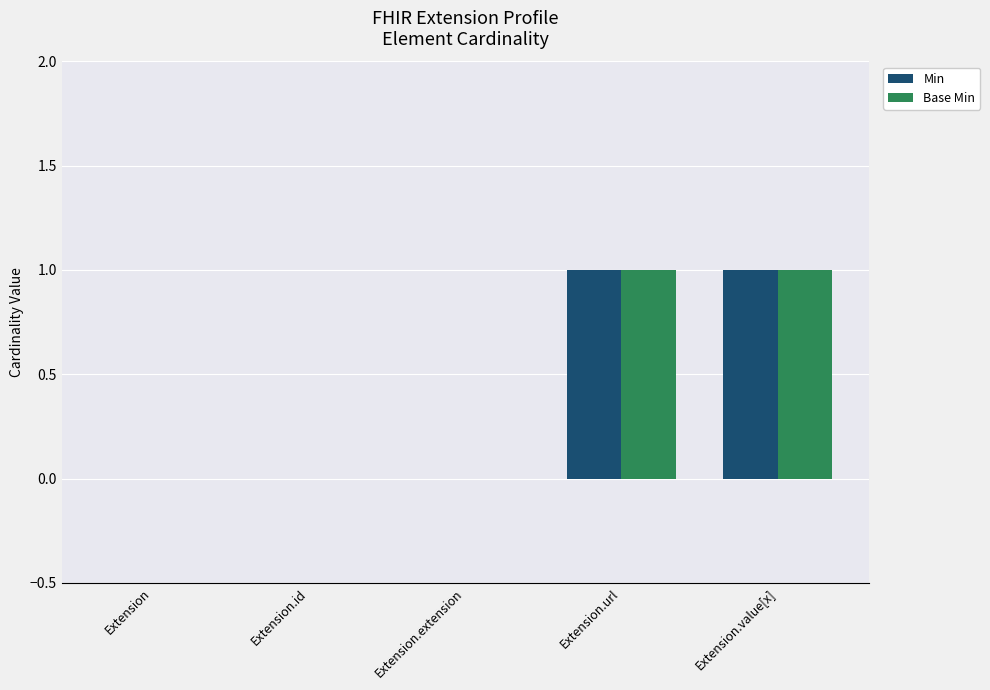

The value of Base Min at Extension.url is 1. True or false?

True